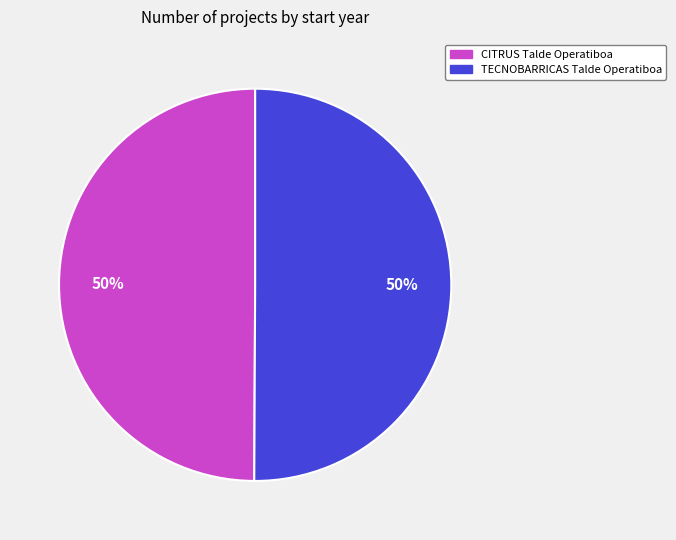

What percentage is the TECNOBARRICAS Talde Operatiboa slice, to the nearest percent?

50%